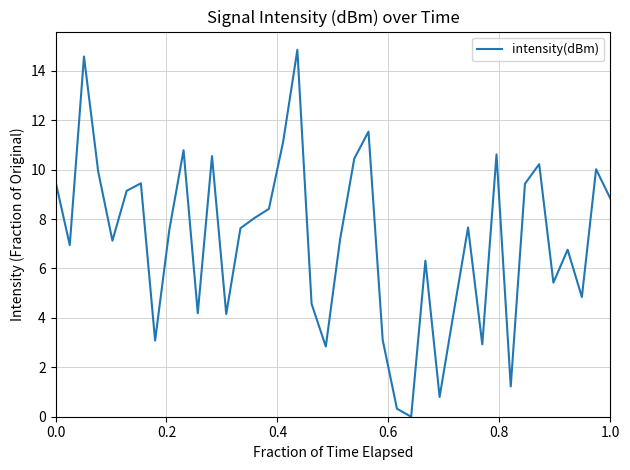

What is the difference between the maximum and minimum values?

14.8